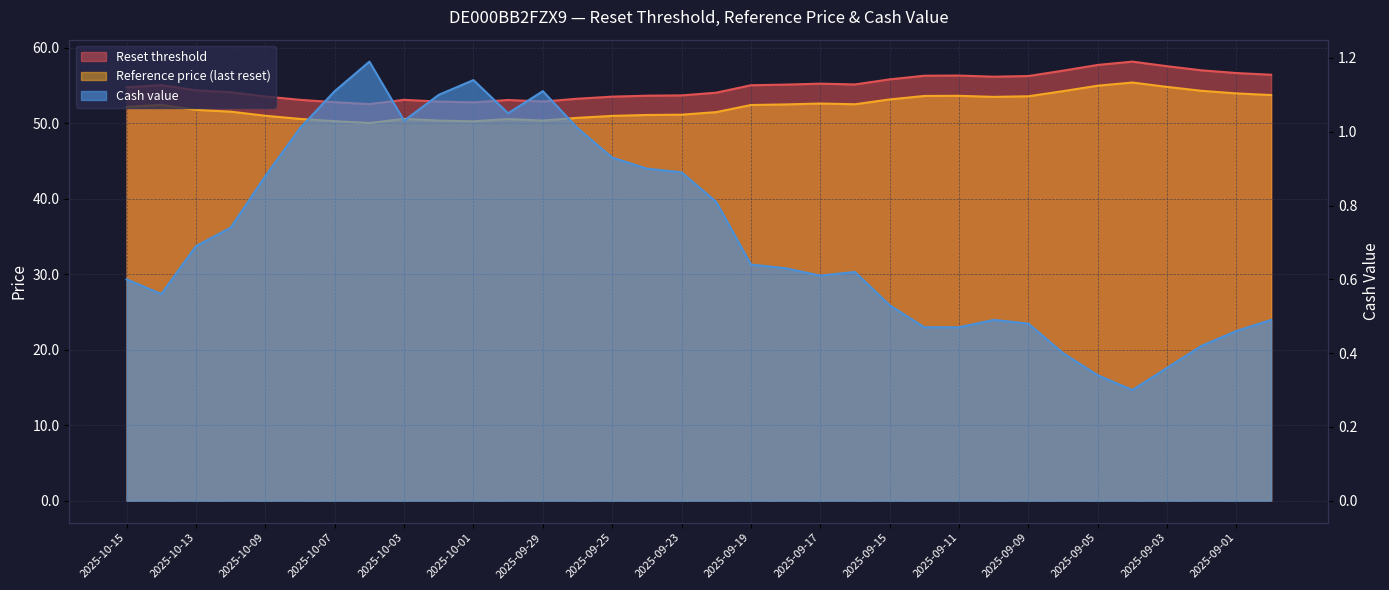

The Cash value series shows 0.1 at 2025-09-02. True or false?

False